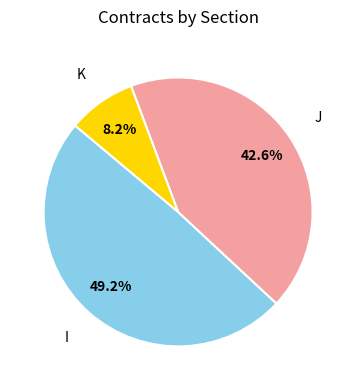

To the nearest percent, what is the difference between the largest and smallest slice percentages?

41%